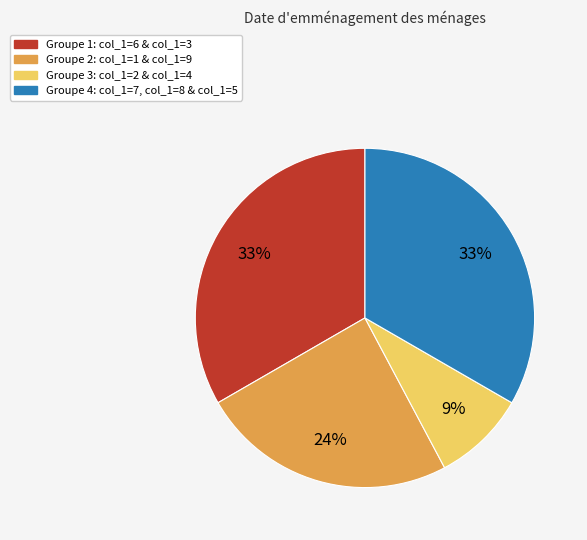

What percentage is the Groupe 3: col_1=2 & col_1=4 slice, to the nearest percent?

9%